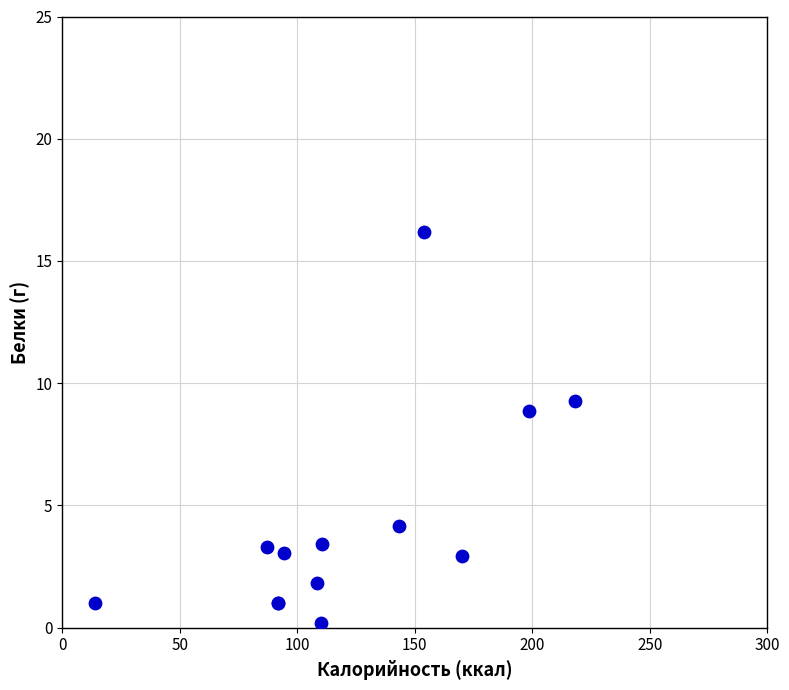

What Y value in the scatter plot is closest to 8?

8.9